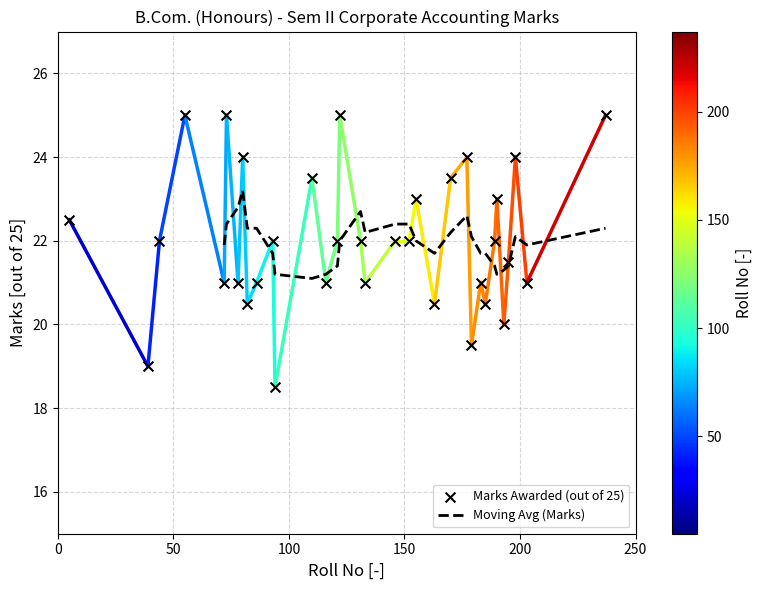

Which has a higher value, Tania Agarwal or Pranjal Ritolia?

Tania Agarwal